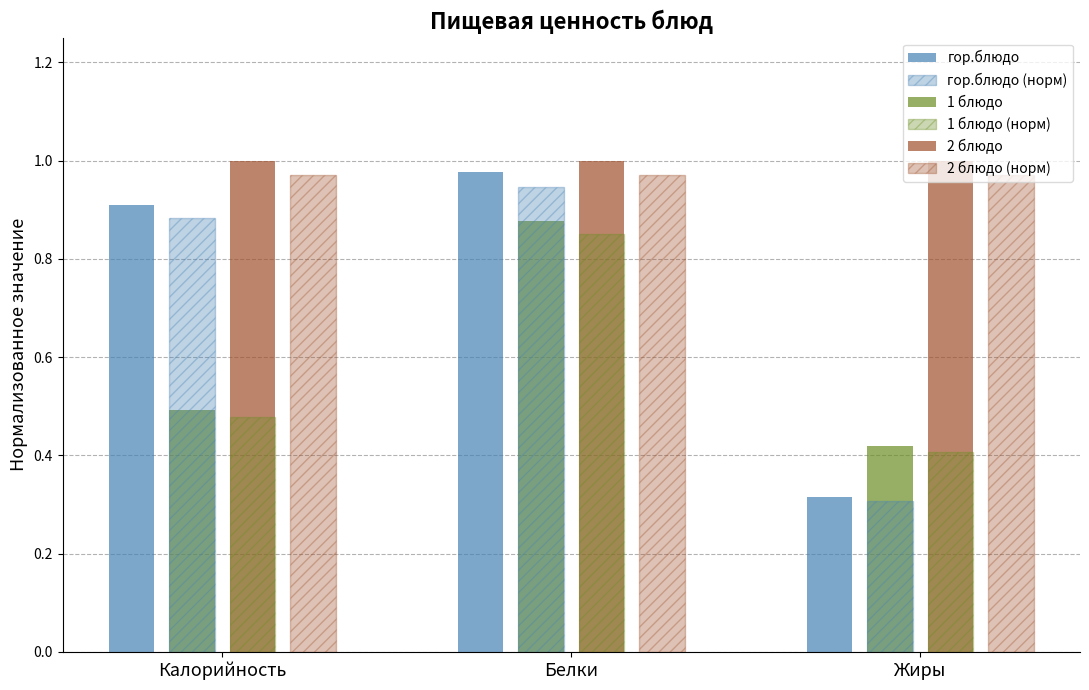

How many bars are there in total?

18